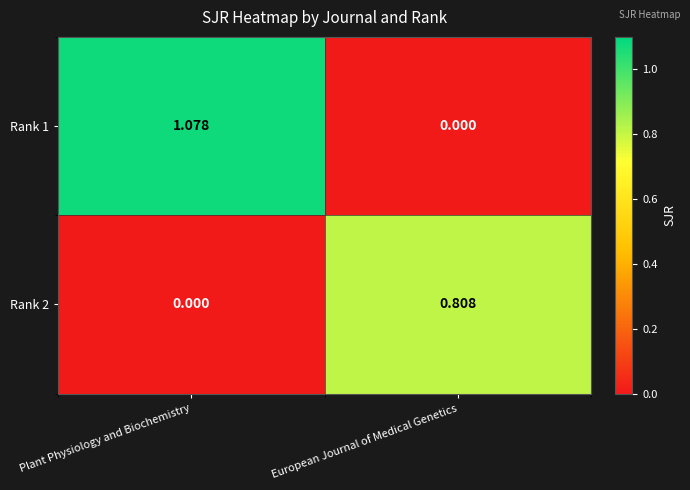

Between Plant Physiology and Biochemistry and European Journal of Medical Genetics, which series saw the biggest shift?

Rank 1